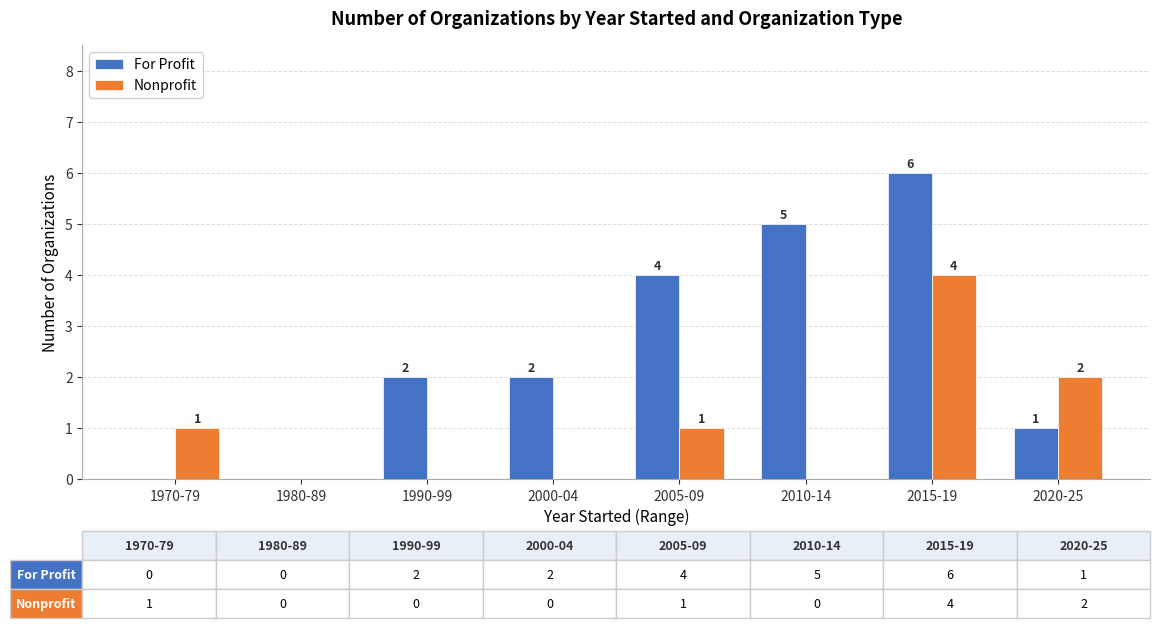

Is it true that Nonprofit equals 2 at 2000-04?

False